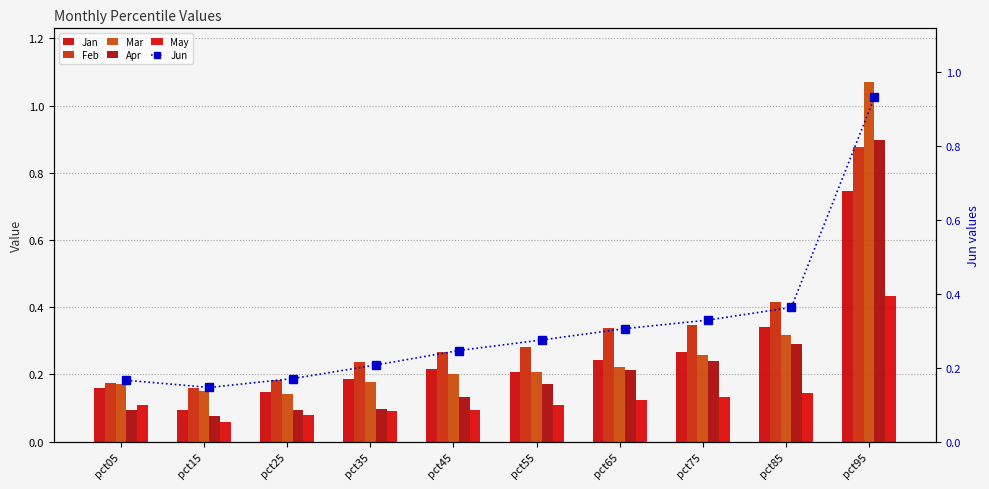

Reading left to right, transcribe all the data shown in this chart.

Jan: 0.2	0.1	0.1	0.2	0.2	0.2	0.2	0.3	0.3	0.7
Feb: 0.2	0.2	0.2	0.2	0.3	0.3	0.3	0.3	0.4	0.9
Mar: 0.2	0.1	0.1	0.2	0.2	0.2	0.2	0.3	0.3	1.1
Apr: 0.1	0.1	0.1	0.1	0.1	0.2	0.2	0.2	0.3	0.9
May: 0.1	0.1	0.1	0.1	0.1	0.1	0.1	0.1	0.1	0.4
Jun: 0.2	0.1	0.2	0.2	0.2	0.3	0.3	0.3	0.4	0.9